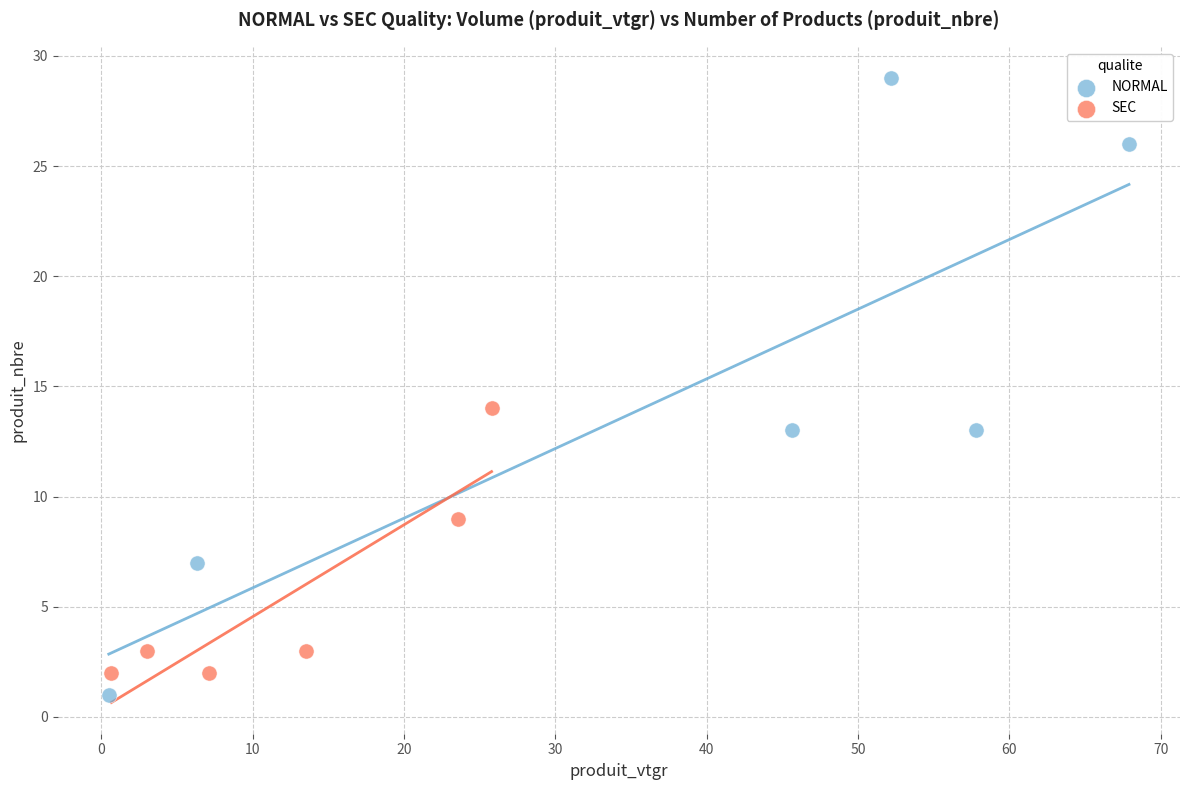

Which series has the widest spread of Y values?

NORMAL